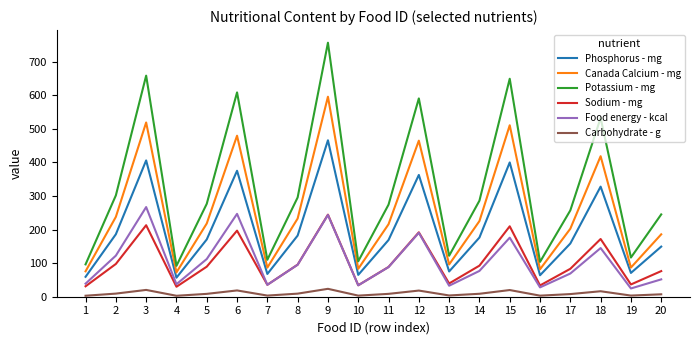

What is the minimum value for Canada Calcium - mg?

72.4